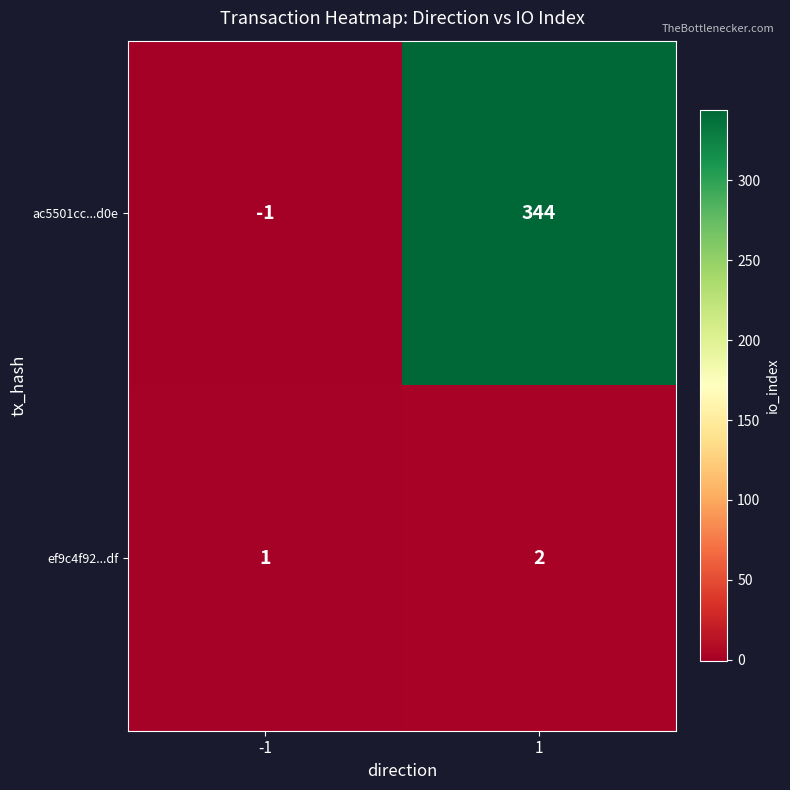

Reading left to right, transcribe all the data shown in this chart.

ac5501cc...d0e: -1	344
ef9c4f92...df: 1	2